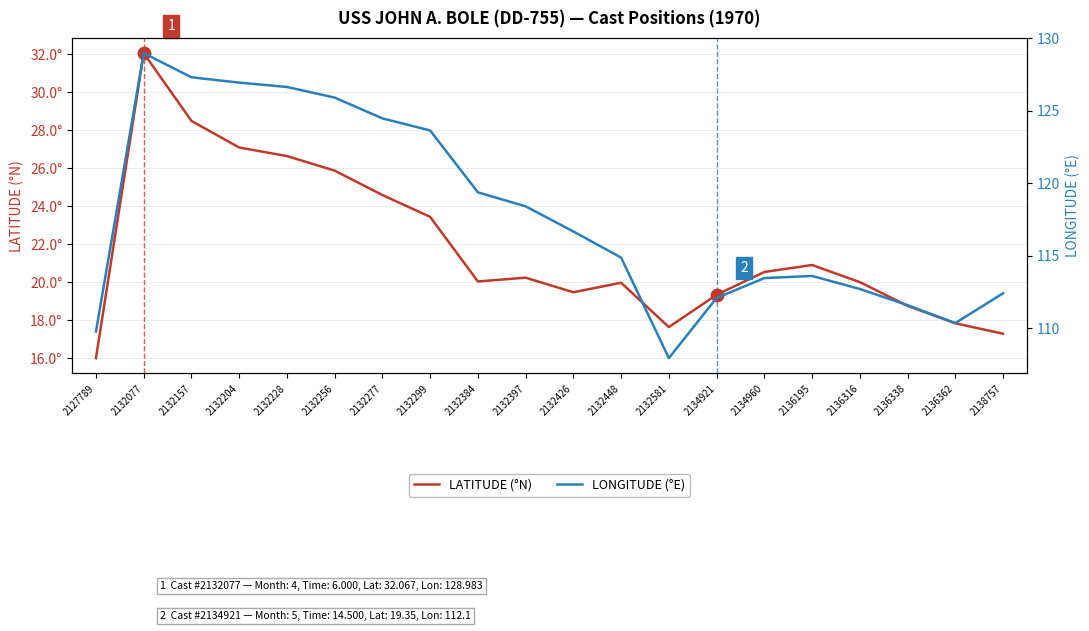

What is the total value across all series at 2132426?

136.2